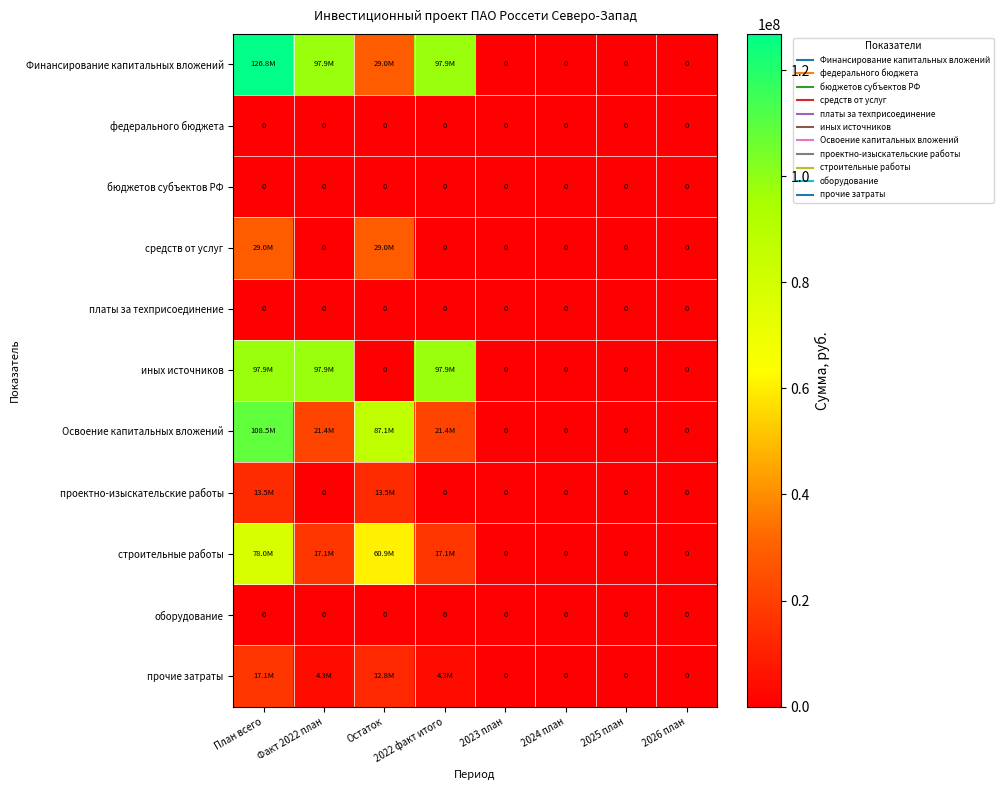

Which category has the highest value across all series?

План всего